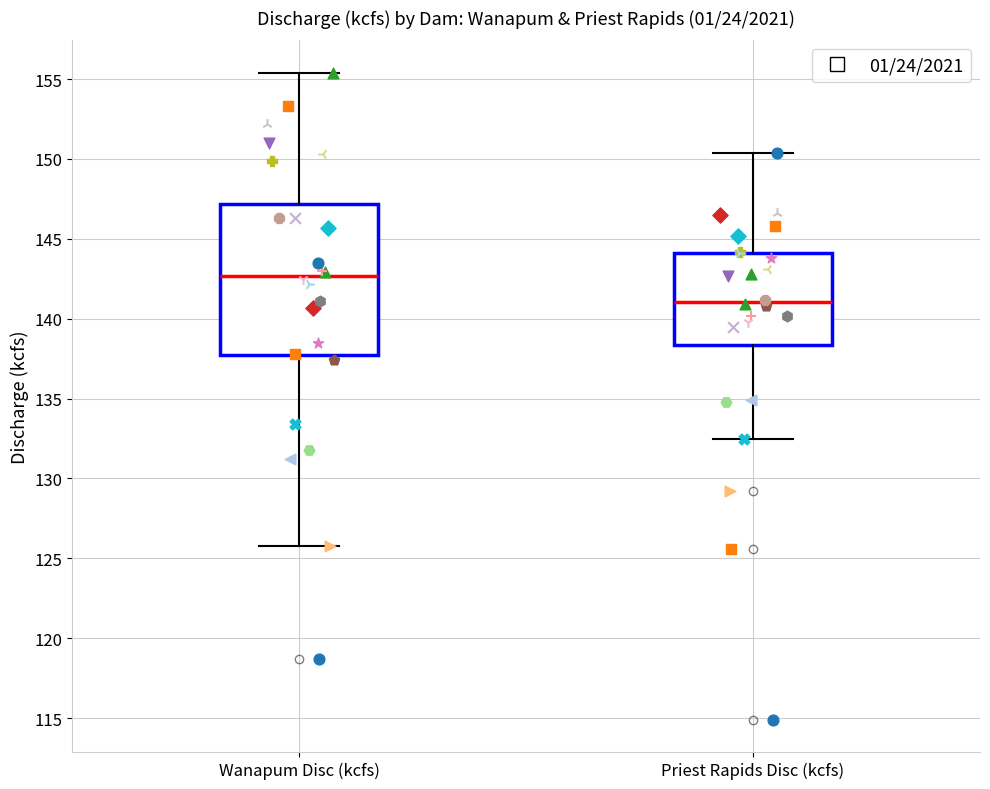

Which box has the highest median line?

Wanapum Disc (kcfs)